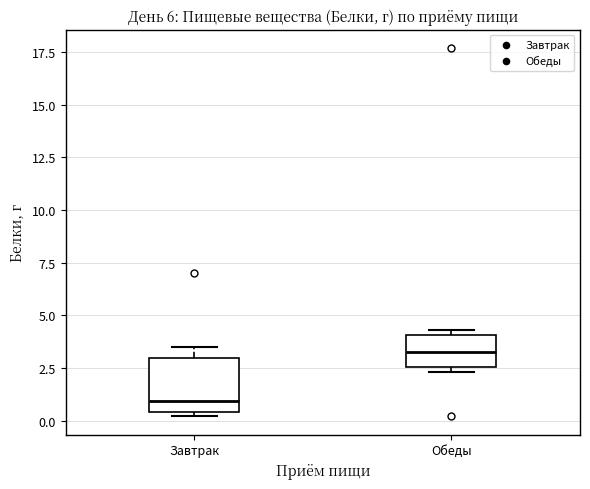

Which box's median line is the lowest?

Завтрак